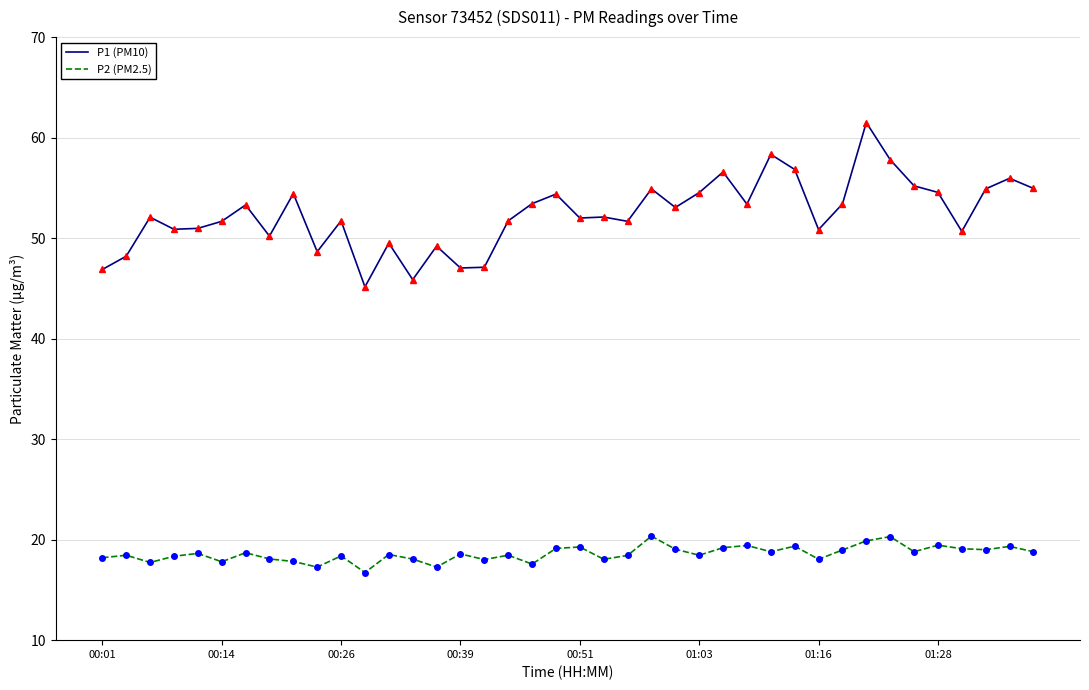

True or false: P1 (PM10) and P2 (PM2.5) cross at least once.

False